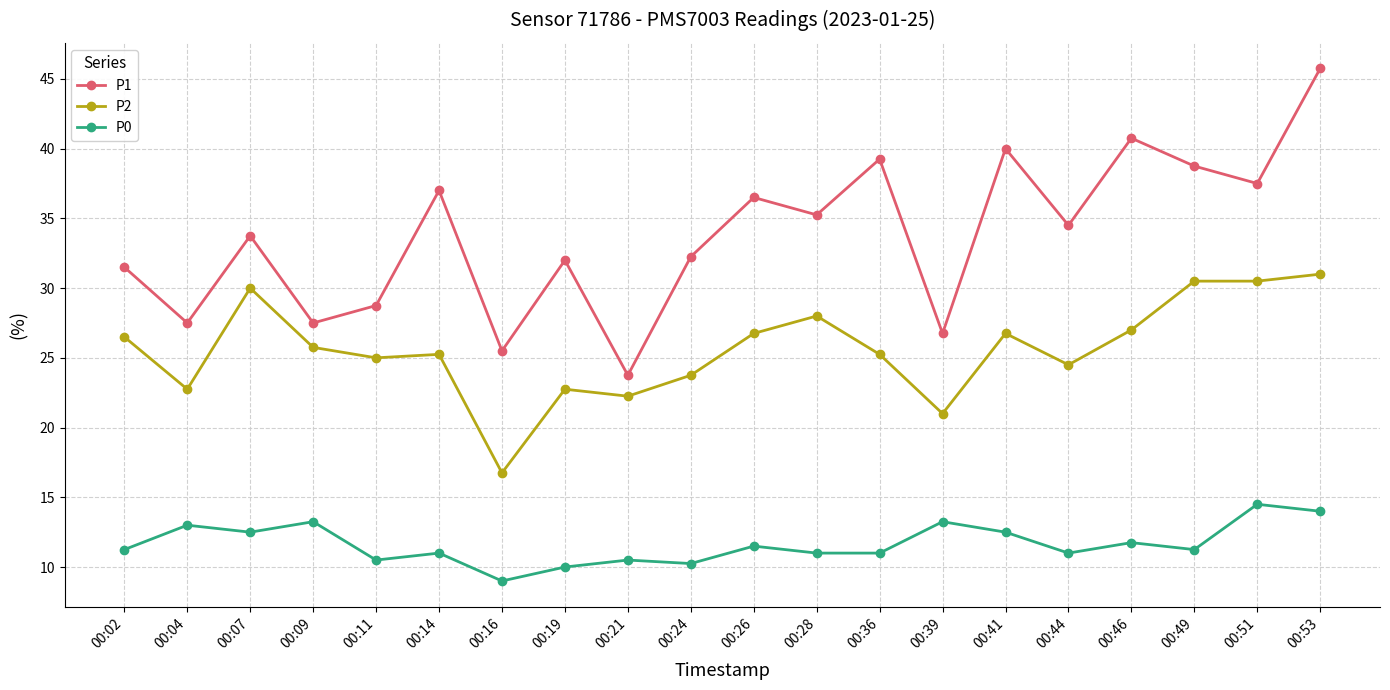

What is the difference between the maximum and minimum values in the P0 series?

5.5